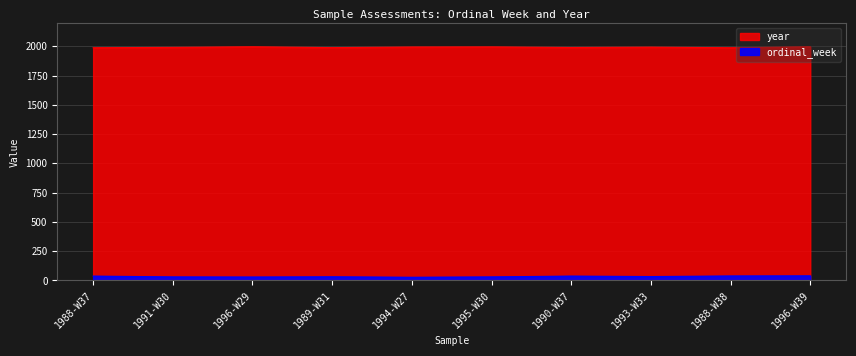

At which label is year closest to 1992?

1991-W30